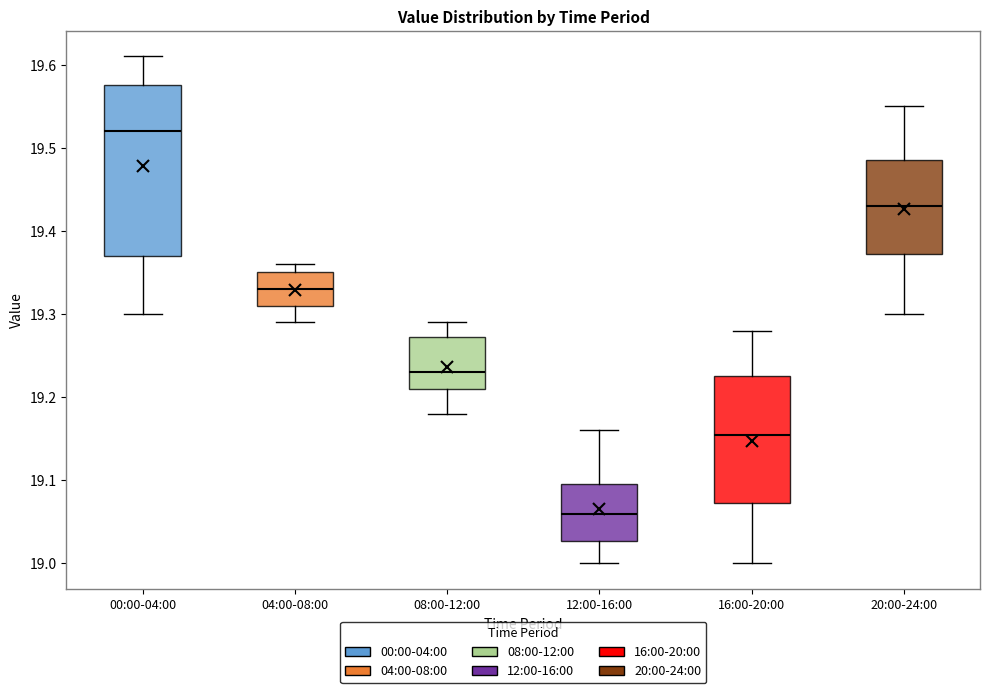

Reading left to right, transcribe this box plot: for each box, give where its median line is, the range the box spans, and where its two whiskers end, as read against the y-axis. The values are not printed on the chart, so give them approximately, as read against the axis.

00:00-04:00: median 19.52, box 19.37 to 19.58, whiskers 19.30 to 19.61
04:00-08:00: median 19.33, box 19.31 to 19.35, whiskers 19.29 to 19.36
08:00-12:00: median 19.23, box 19.21 to 19.27, whiskers 19.18 to 19.29
12:00-16:00: median 19.06, box 19.03 to 19.10, whiskers 19.00 to 19.16
16:00-20:00: median 19.16, box 19.07 to 19.23, whiskers 19.00 to 19.28
20:00-24:00: median 19.43, box 19.37 to 19.49, whiskers 19.30 to 19.55